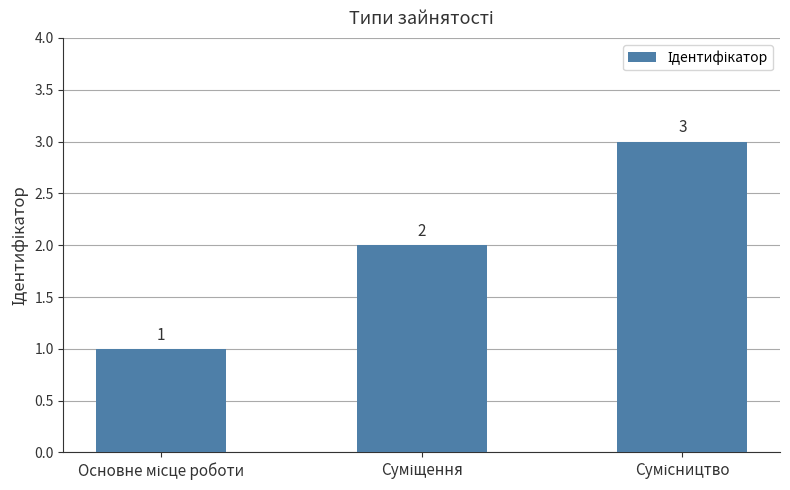

How many values are between 1 and 3?

3